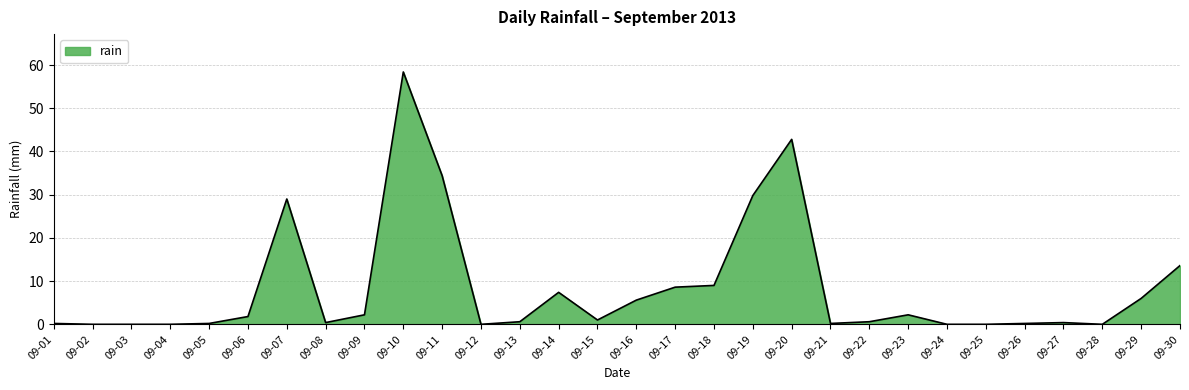

What is the maximum value shown in the chart?

58.4